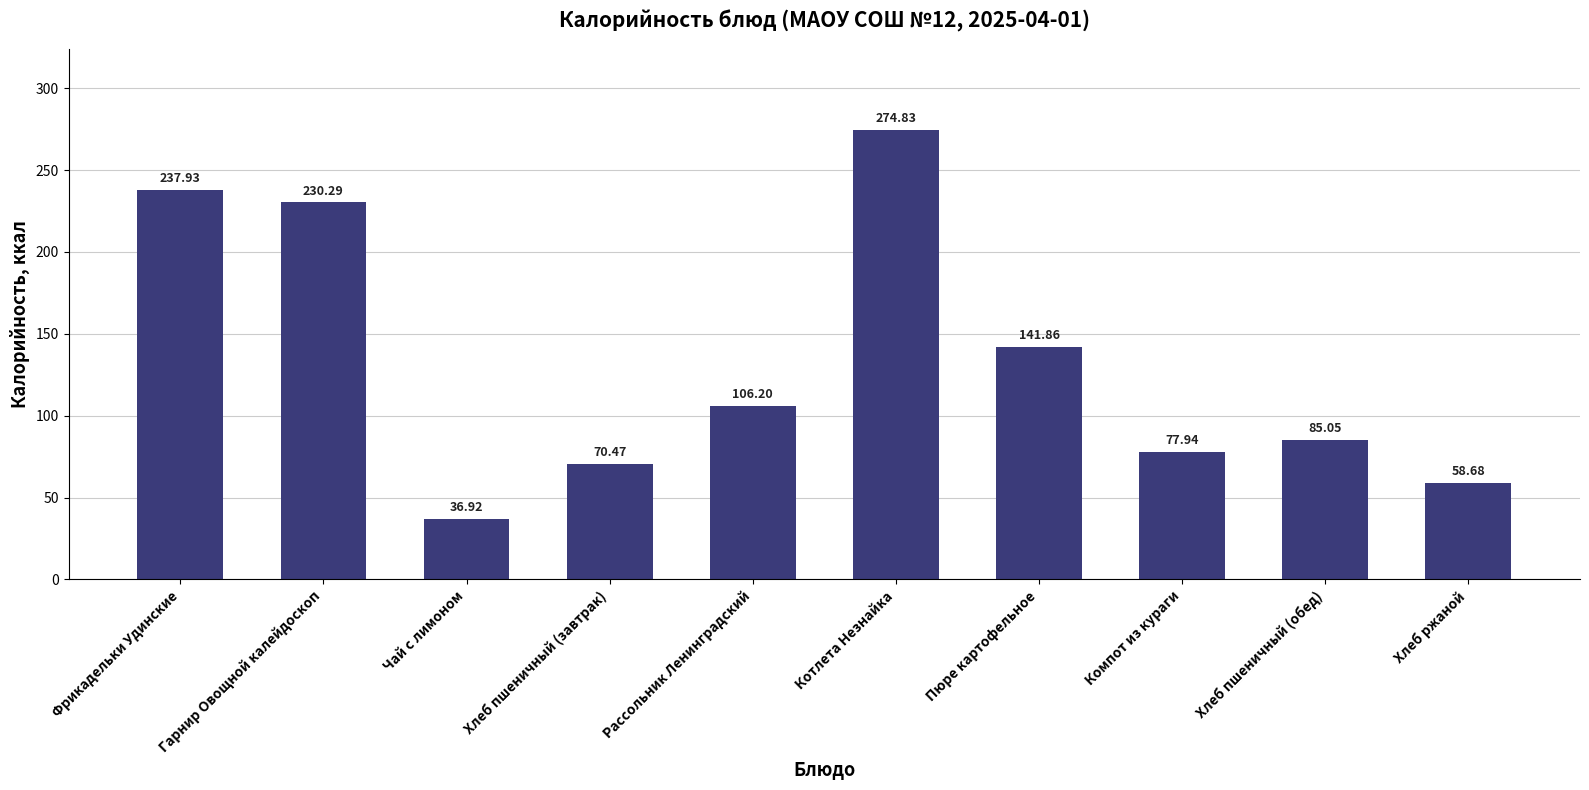

How many bars are there in total?

10